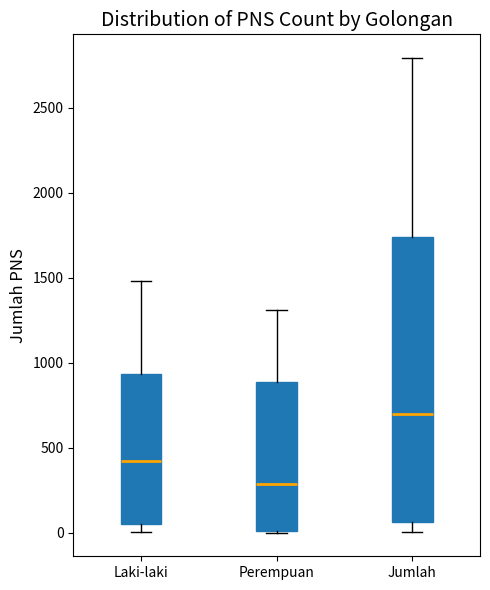

Reading left to right, read every box against the y-axis: the position of its median line, the range the box covers, and the ends of its whiskers. The values are not printed on the chart, so give them approximately, as read against the axis.

Laki-laki: median 400, box 50 to 950, whiskers 0 to 1500
Perempuan: median 300, box 0 to 900, whiskers 0 to 1300
Jumlah: median 700, box 50 to 1750, whiskers 0 to 2800